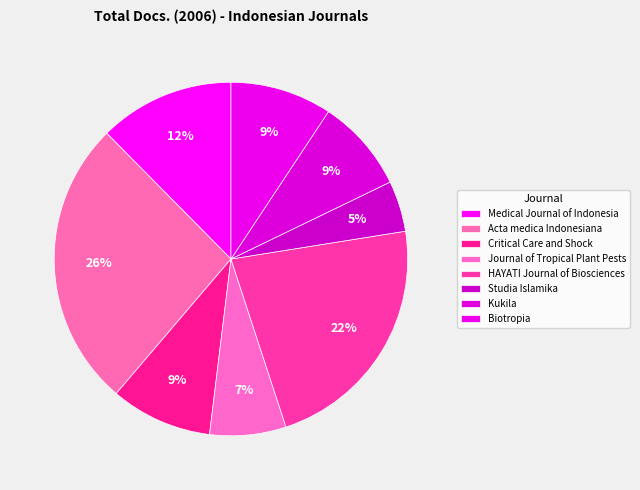

Does Medical Journal of Indonesia account for over 50% of the chart?

No